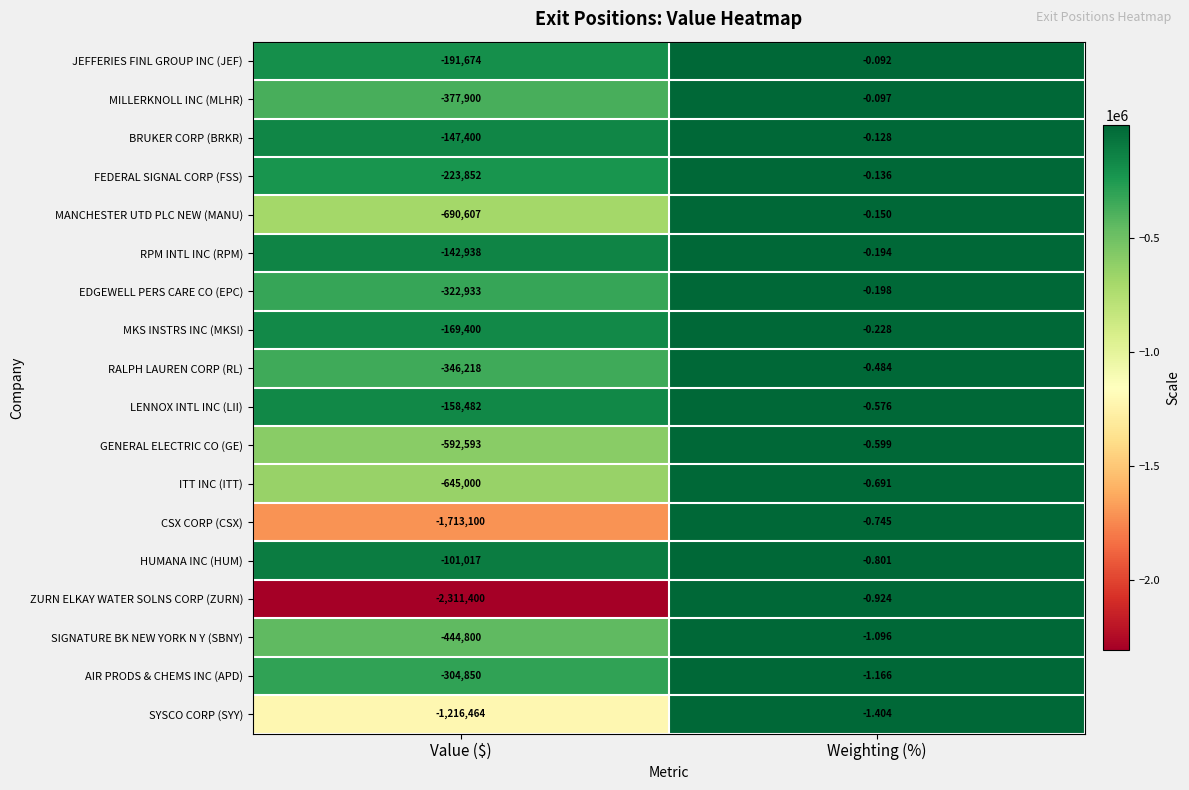

Is the value of SYSCO CORP (SYY) at Value ($) greater than the value of GENERAL ELECTRIC CO (GE) at Weighting (%)?

No